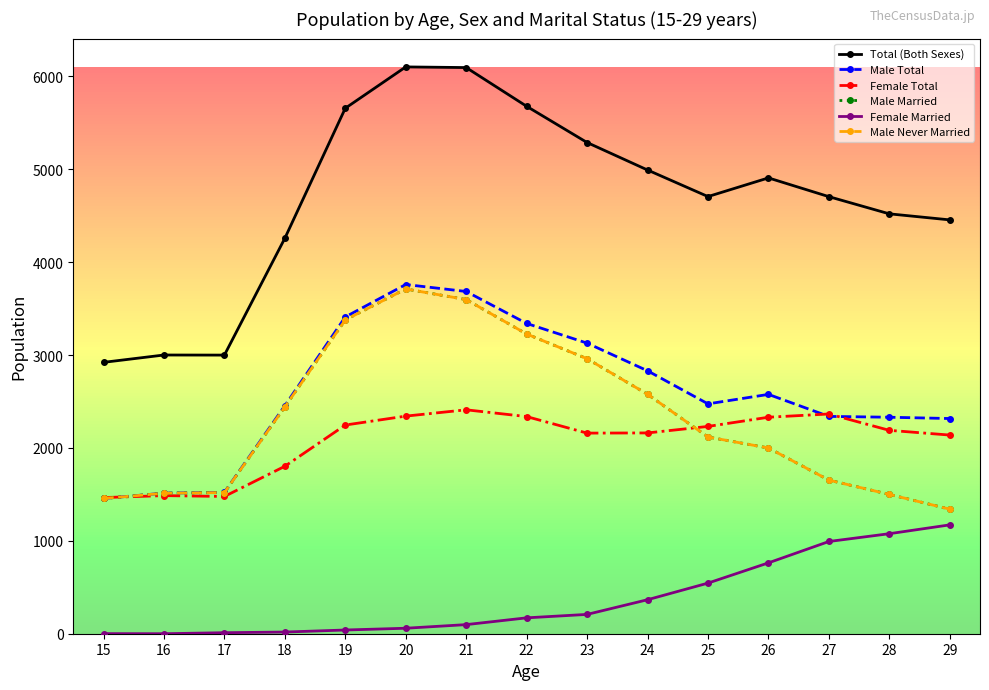

Between 19 and 28, which series saw the biggest shift?

Male Married